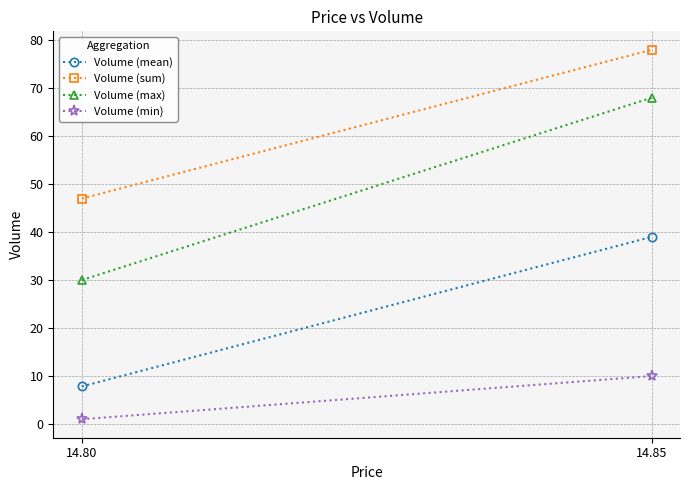

What is the value of the Volume (min) point at the 1st from the left?

1.0